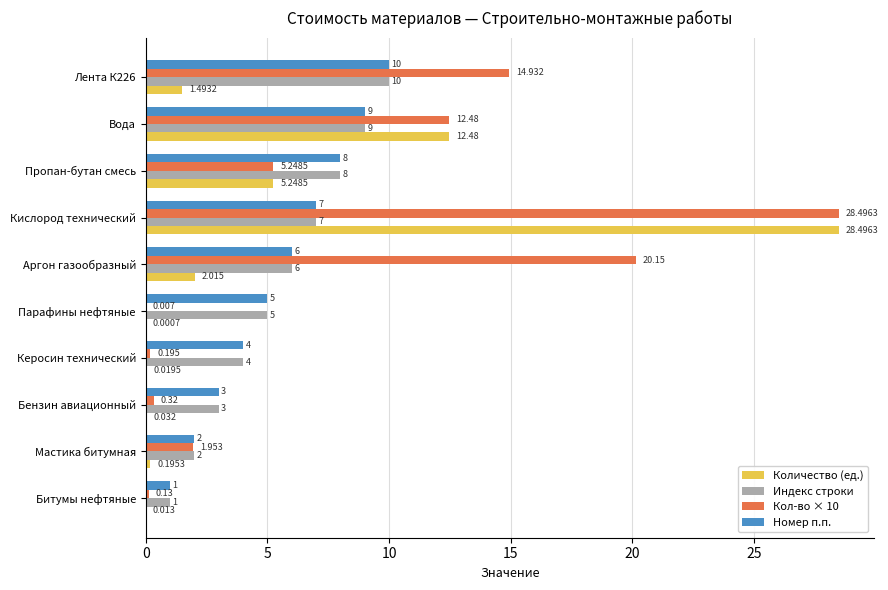

At which category is the sum across all series the highest?

Кислород технический